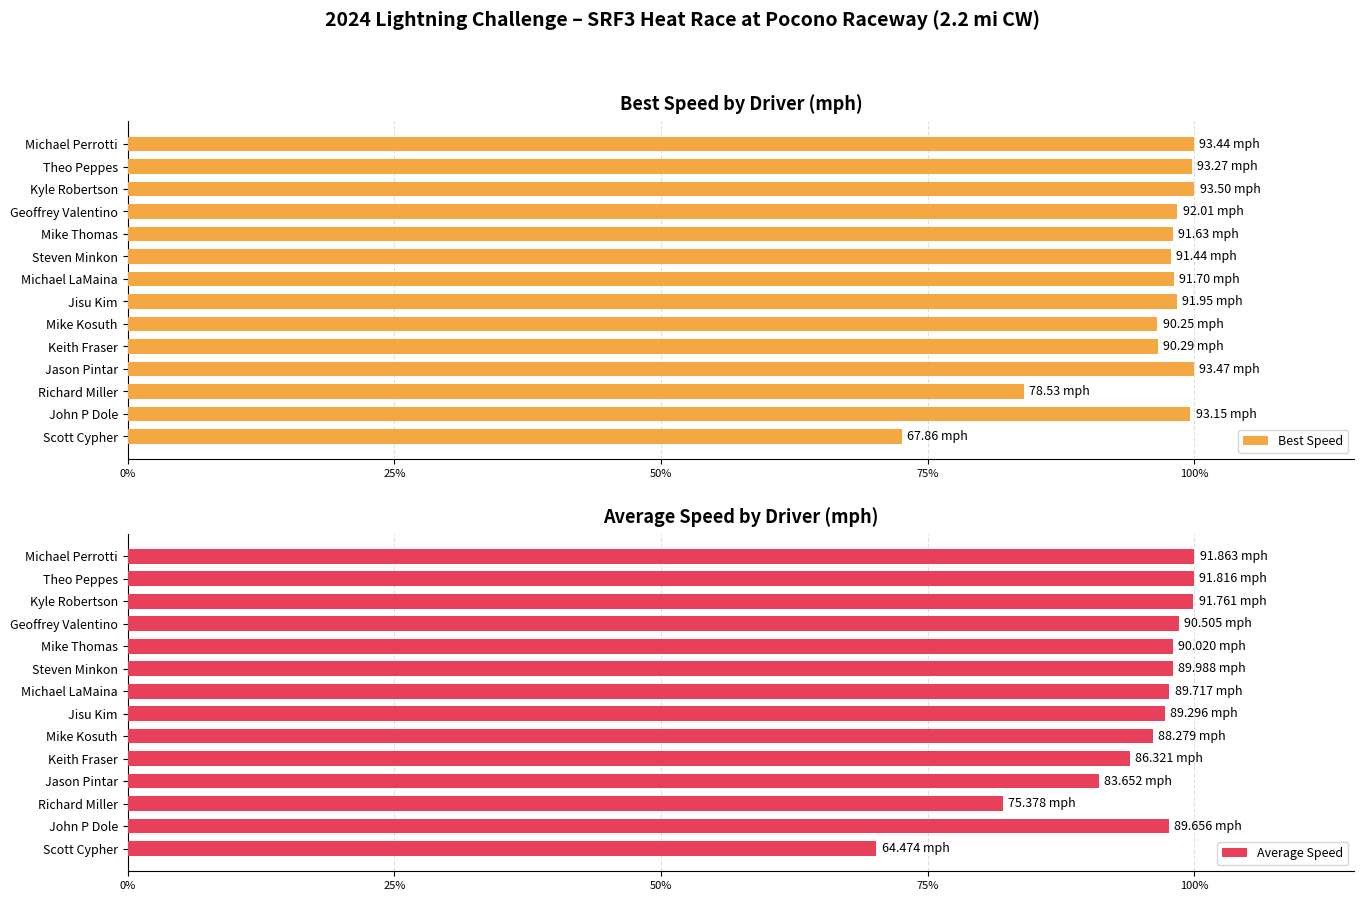

What is the difference between the second highest and second lowest values in the Best Speed series?

16.0